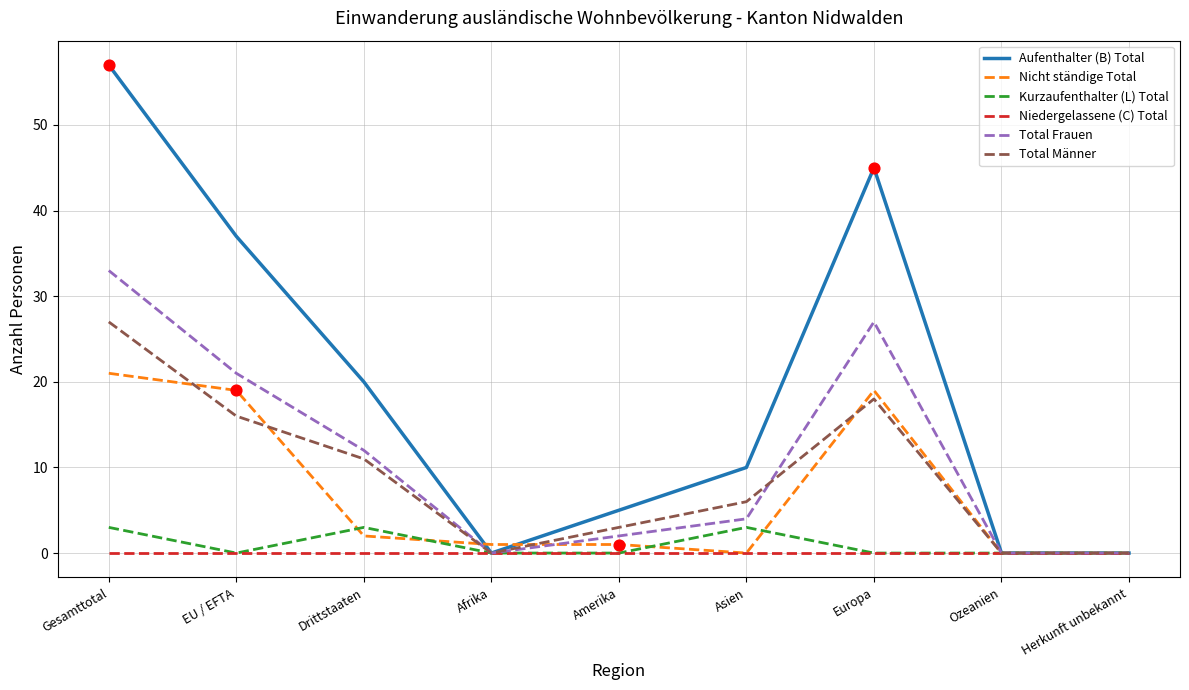

What is the difference between the highest and lowest values at Drittstaaten?

20